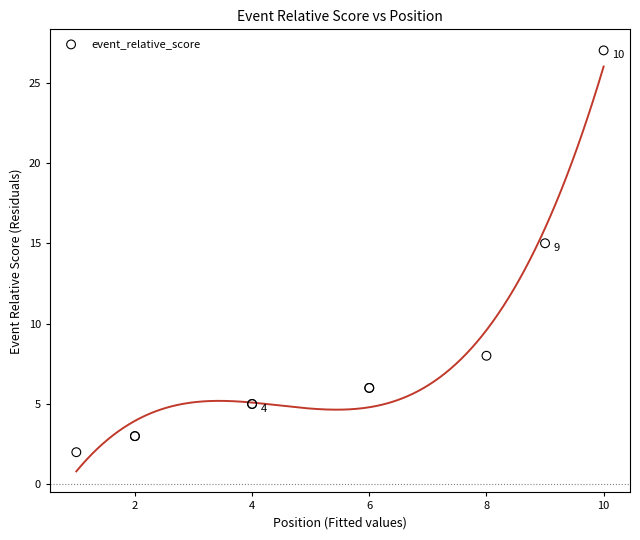

What Y value in the scatter plot is closest to 14?

15